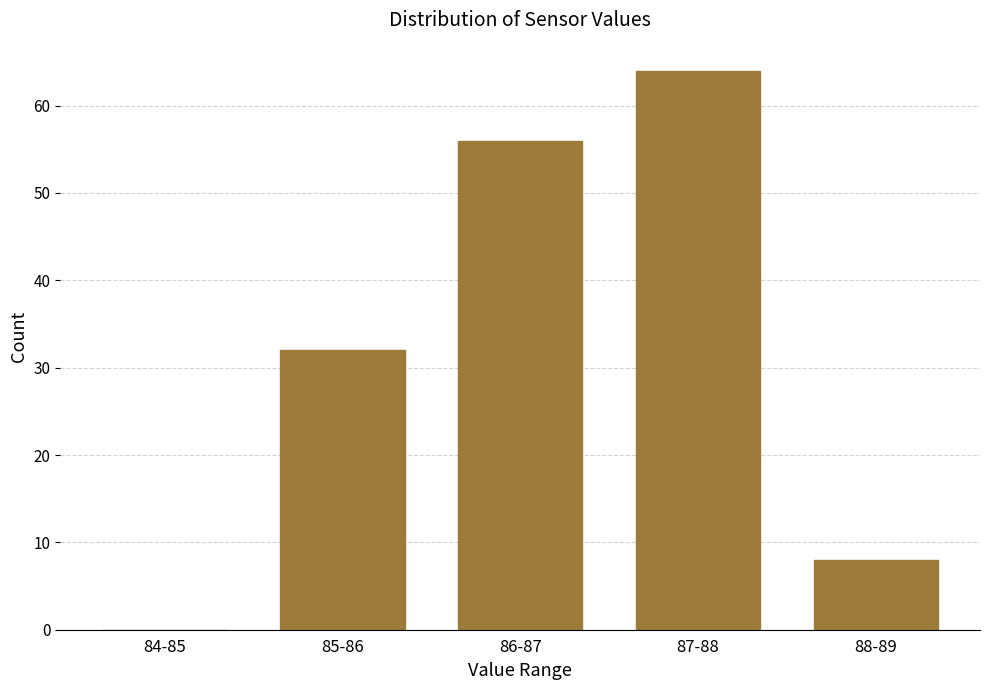

Reading left to right, extract all data points from this chart.

84-85=0	85-86=32	86-87=56	87-88=64	88-89=8